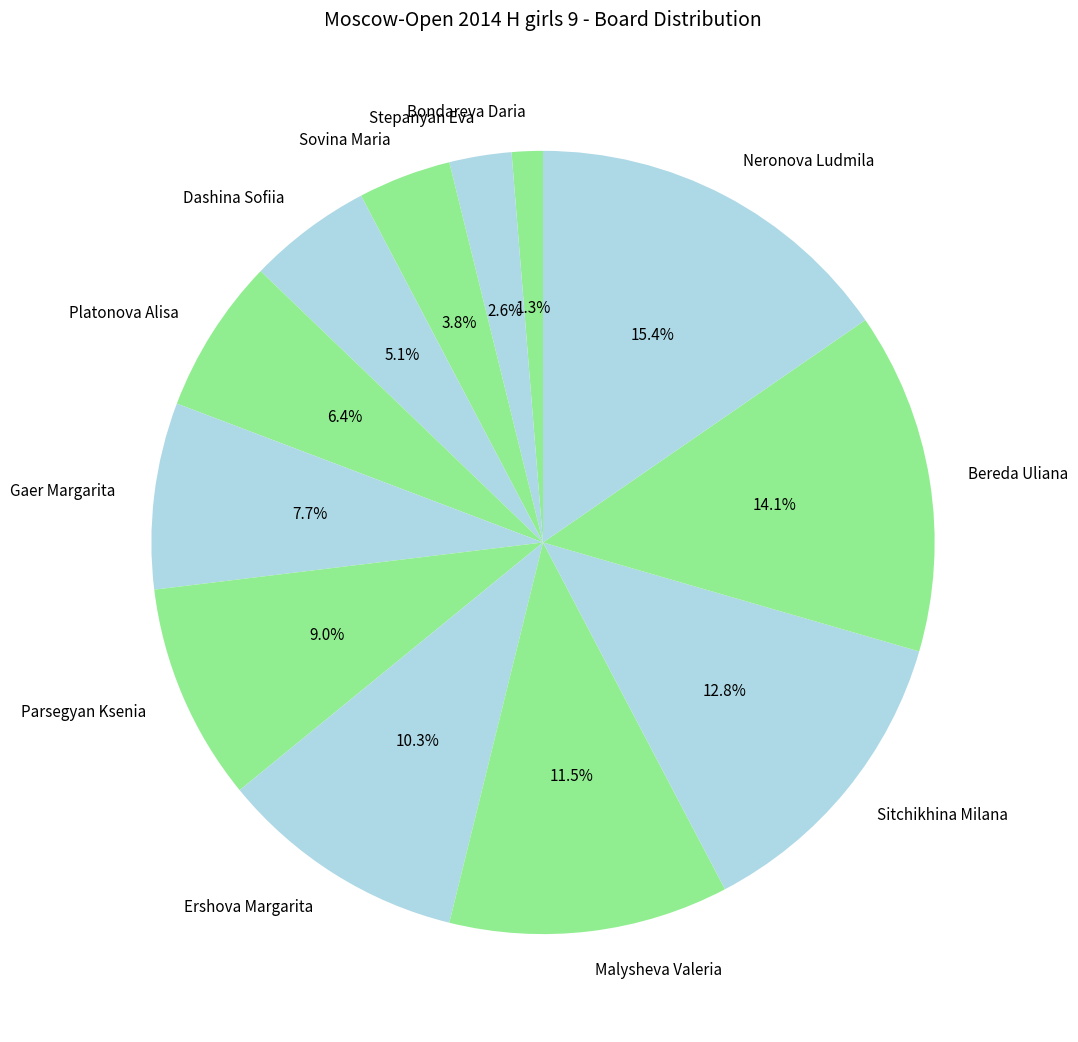

Do Gaer Margarita and Bereda Uliana together represent more than half of the pie?

No